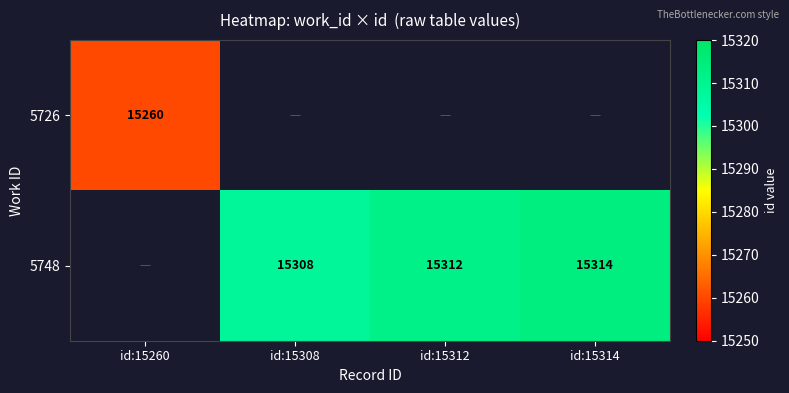

What is the sum of the 5748 values at id:15308 and id:15314?

30622